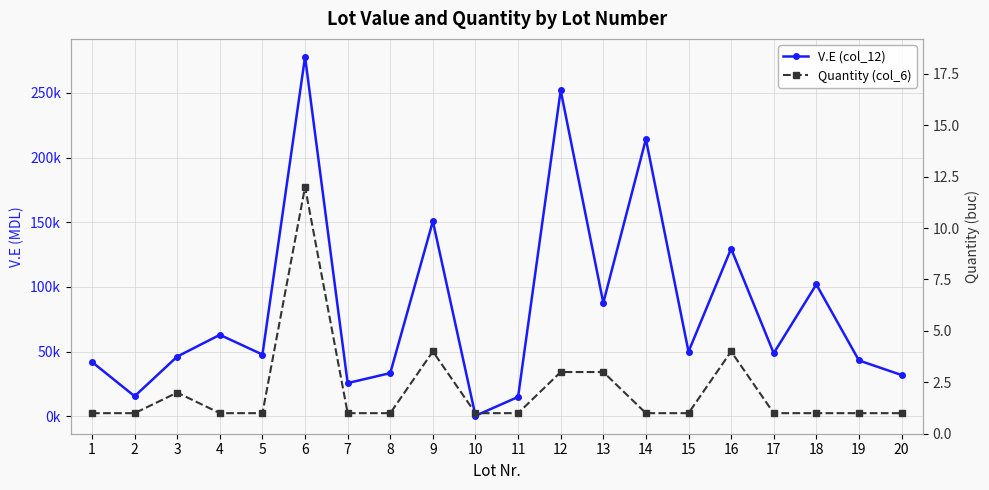

True or false: V.E (col_12) and Quantity (col_6) intersect in this chart.

False